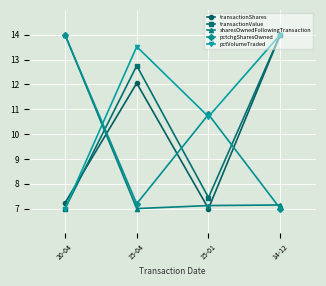

Where do pctVolumeTraded and transactionShares first cross each other?

20-04 and 15-04